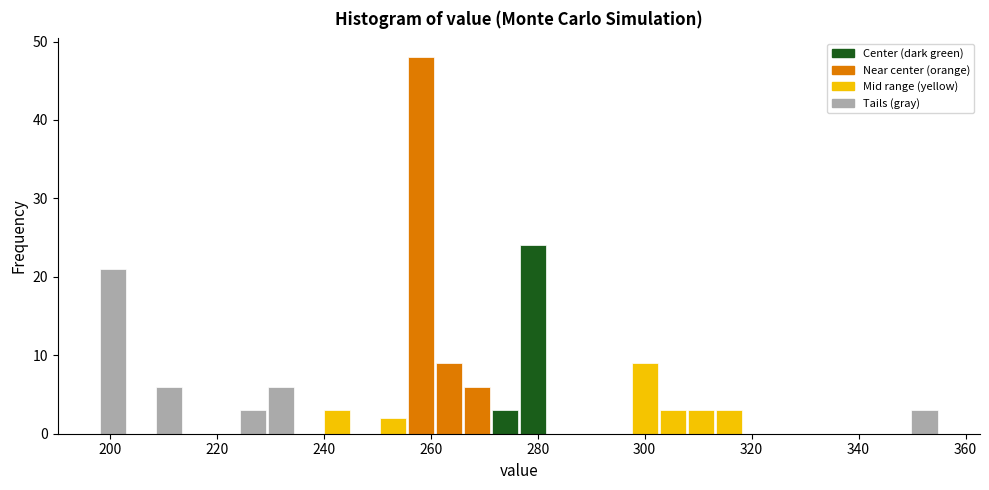

Around what value on the x-axis is the tallest bar? Give the approximate position of its centre, as read against the axis.

258